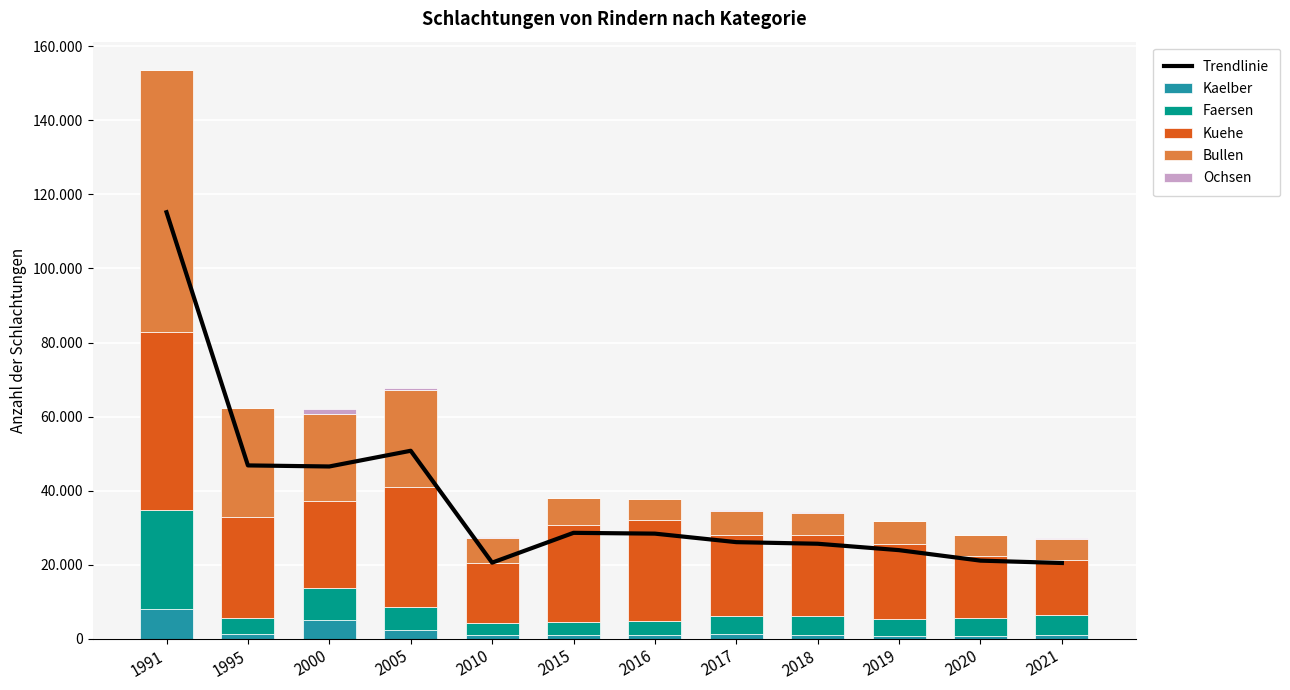

Are the bars horizontal?

No